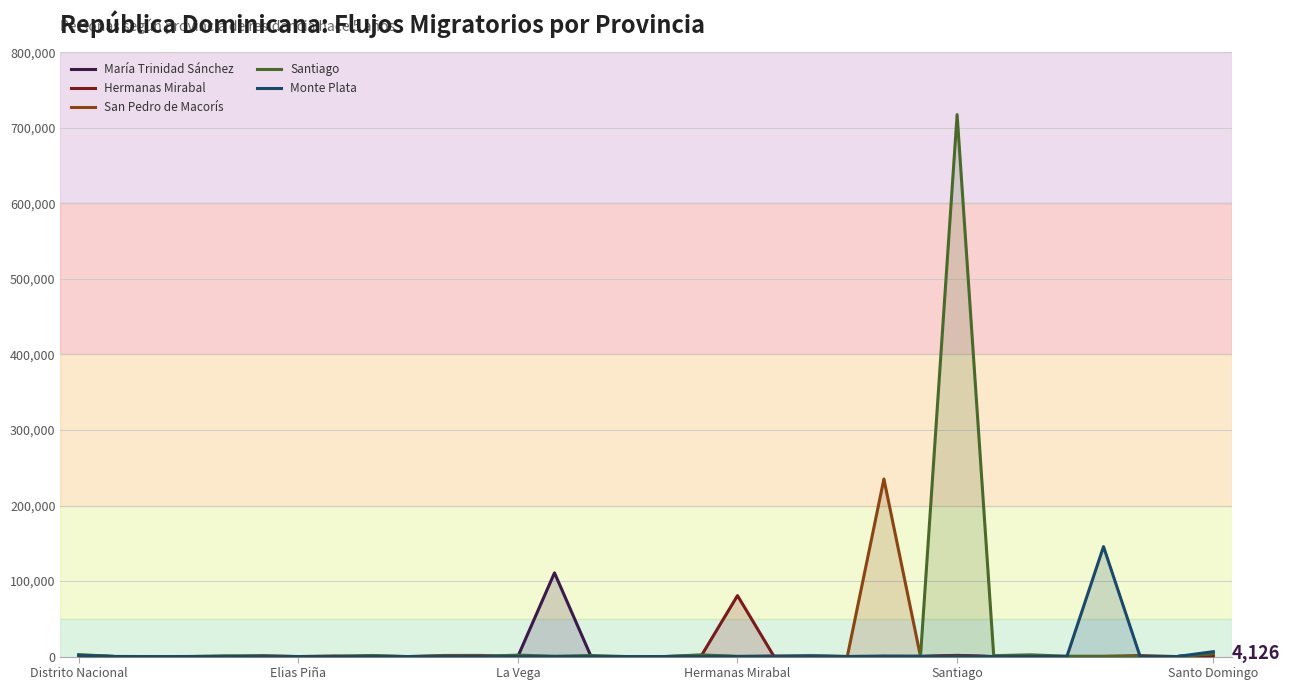

Does the chart display data point markers on the line(s)?

No